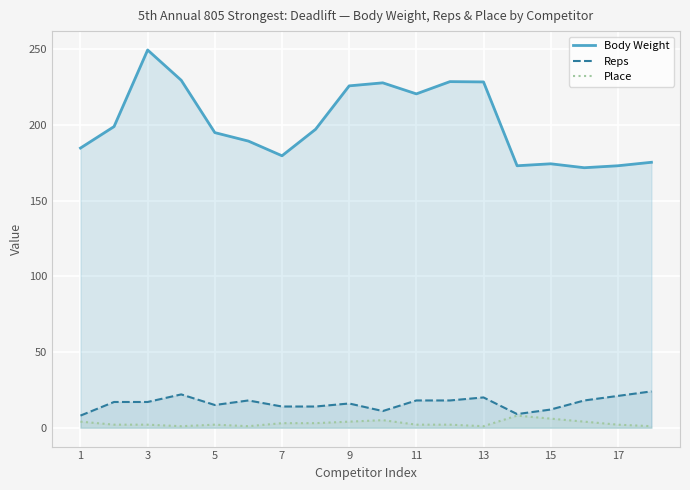

What is the approximate value of Place at 11?

2.0